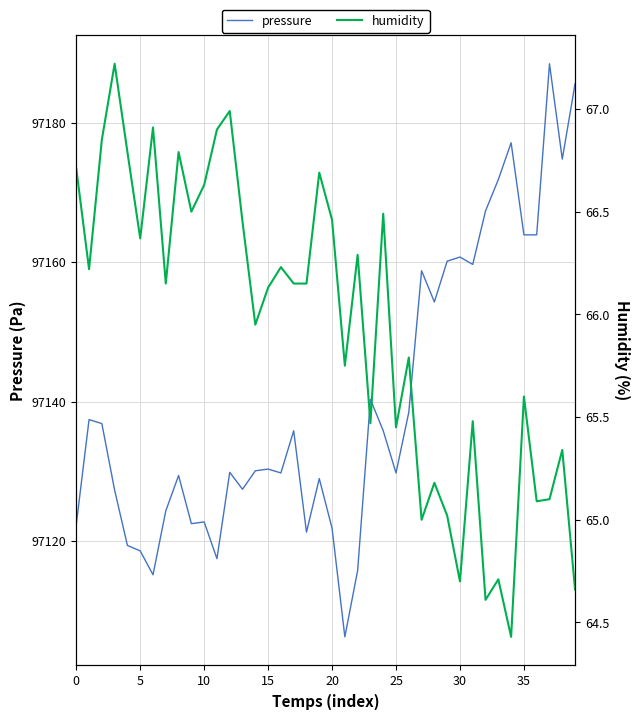

How many lines are shown in the chart?

2